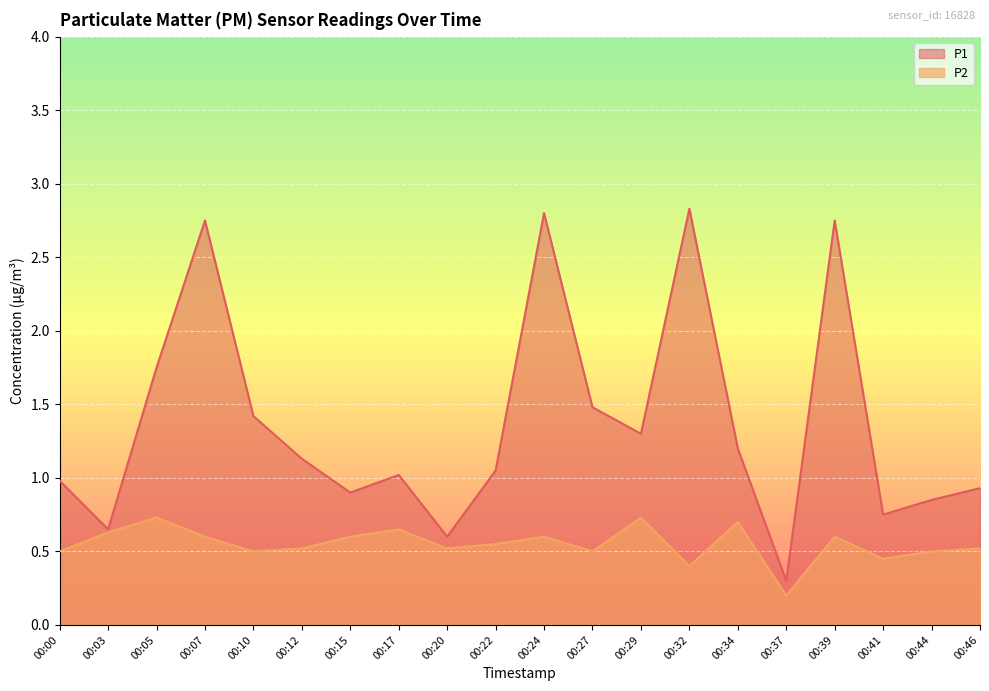

Reading left to right, extract all data points from this chart.

P1: 1.0	0.7	1.8	2.8	1.4	1.1	0.9	1.0	0.6	1.1	2.8	1.5	1.3	2.8	1.2	0.3	2.8	0.8	0.8	0.9
P2: 0.5	0.6	0.7	0.6	0.5	0.5	0.6	0.7	0.5	0.6	0.6	0.5	0.7	0.4	0.7	0.2	0.6	0.5	0.5	0.5